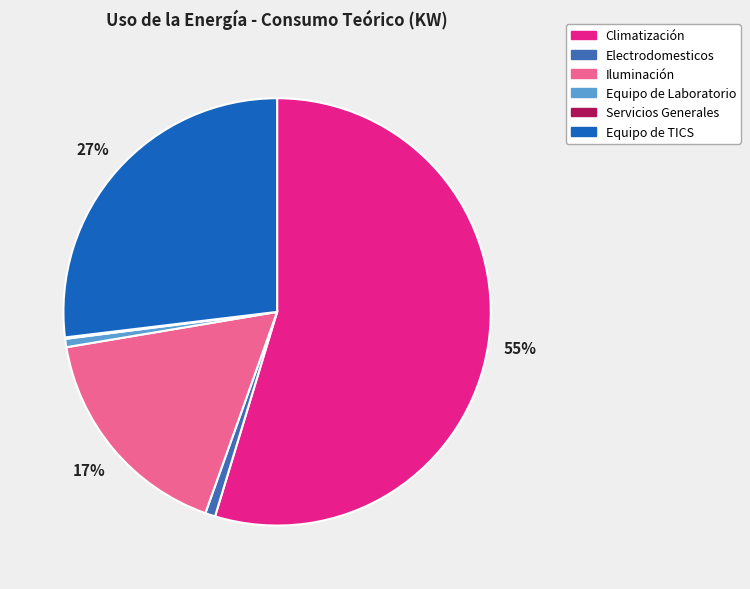

Is it true that Iluminación is 6% of the pie?

False